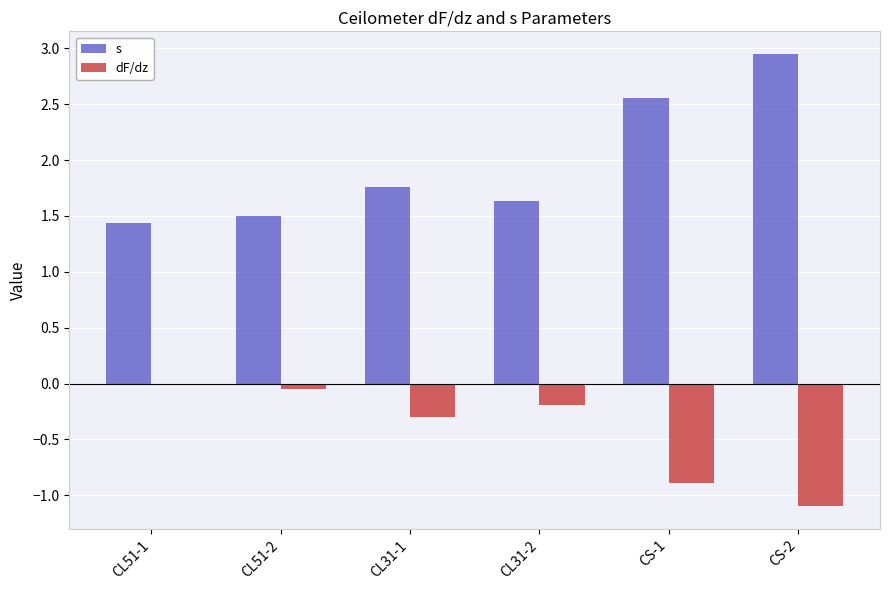

What is the total value across all series at CL51-1?

1.4